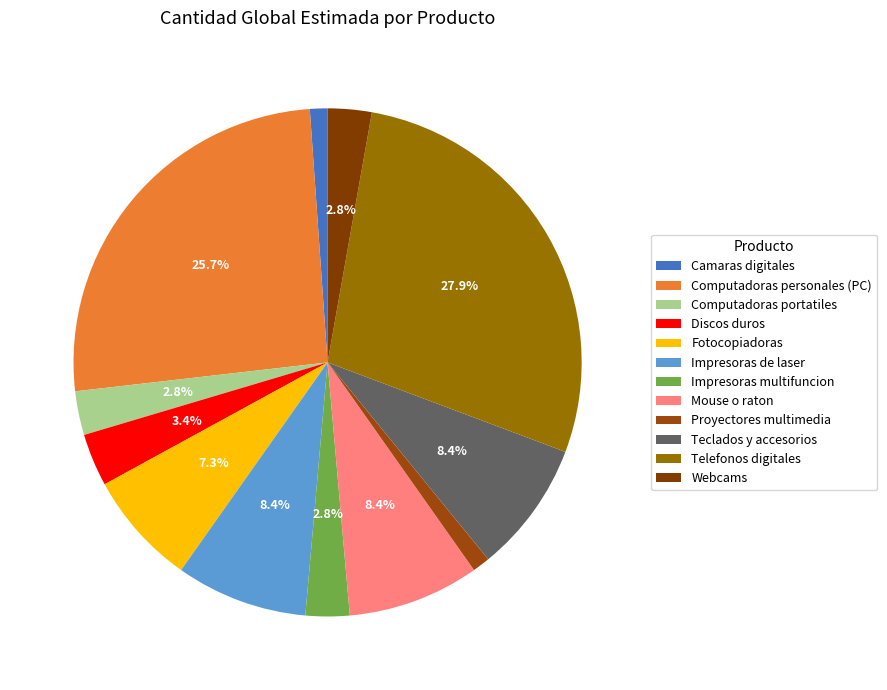

To the nearest percent, what is the difference between the largest and smallest slice percentages?

27%